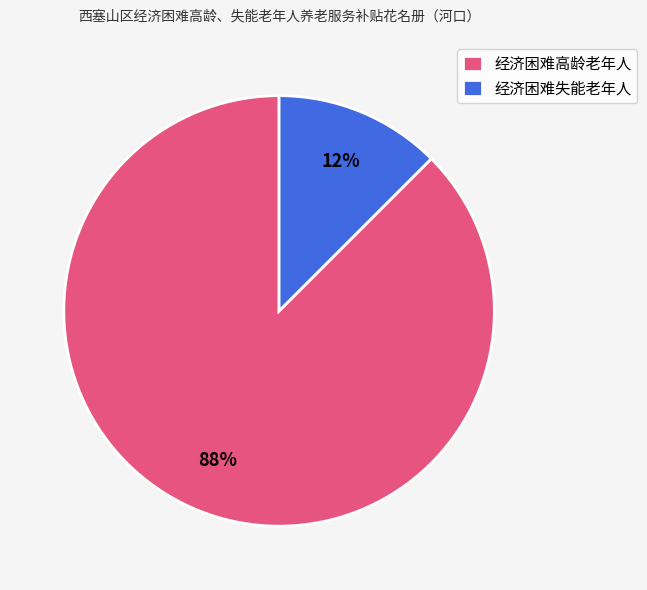

Do 经济困难失能老年人 and 经济困难高龄老年人 together represent more than half of the pie?

Yes